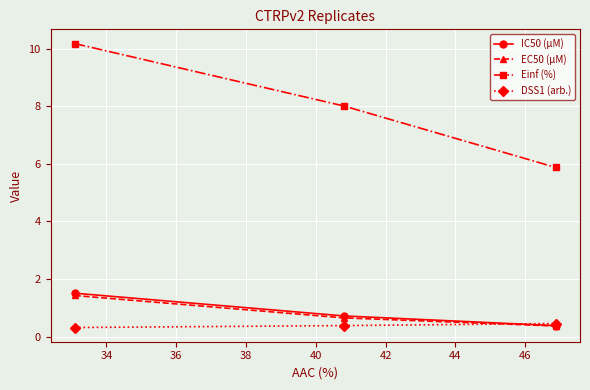

At how many categories does at least one series exceed 0?

3